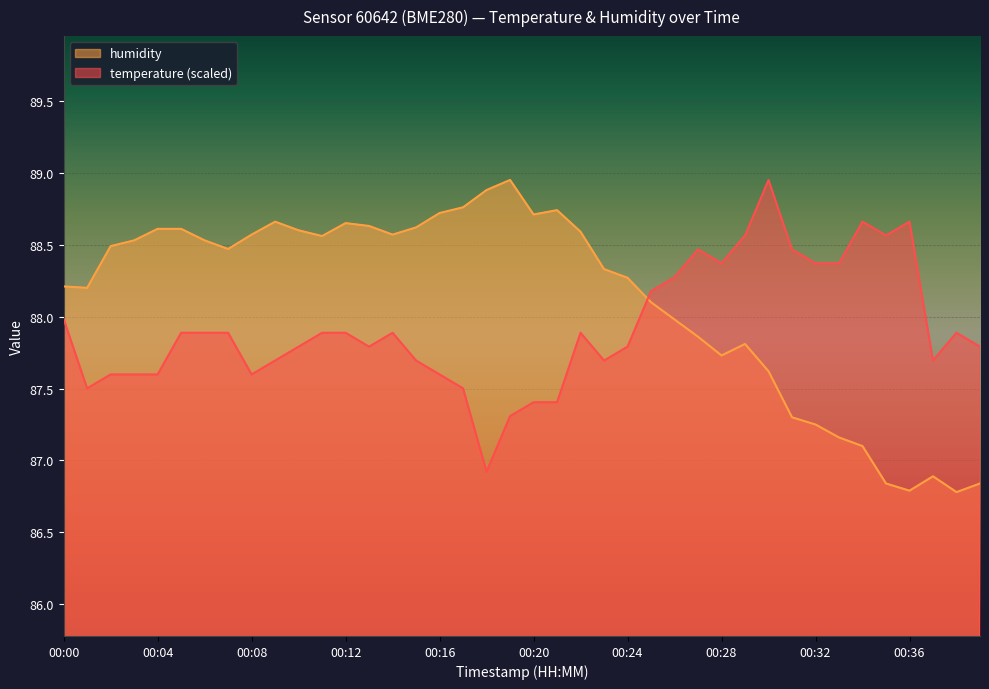

Which category has the lowest value in the temperature series?

00:18